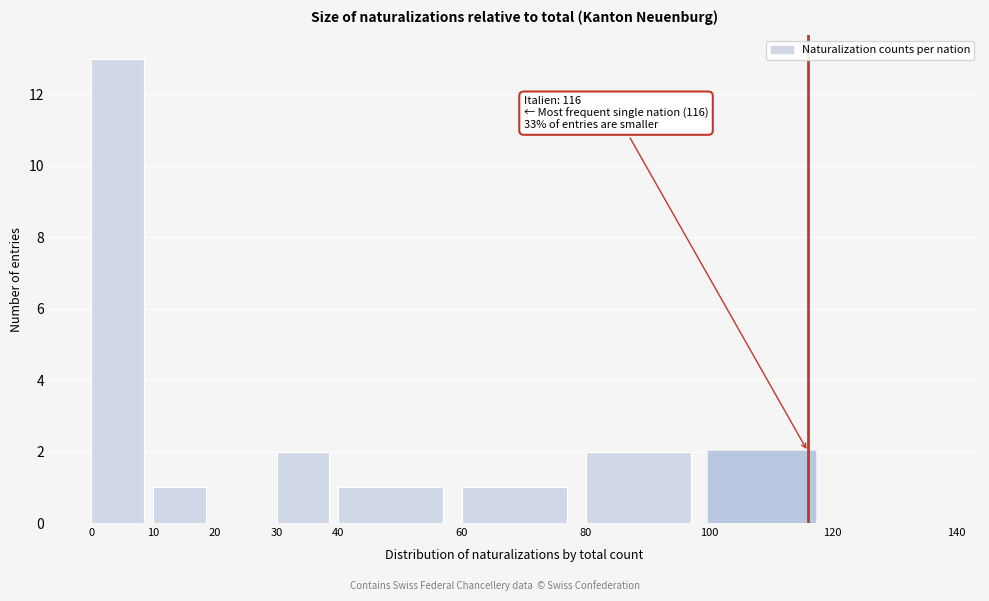

Over which range of the x-axis is the bar tallest?

0 to 10